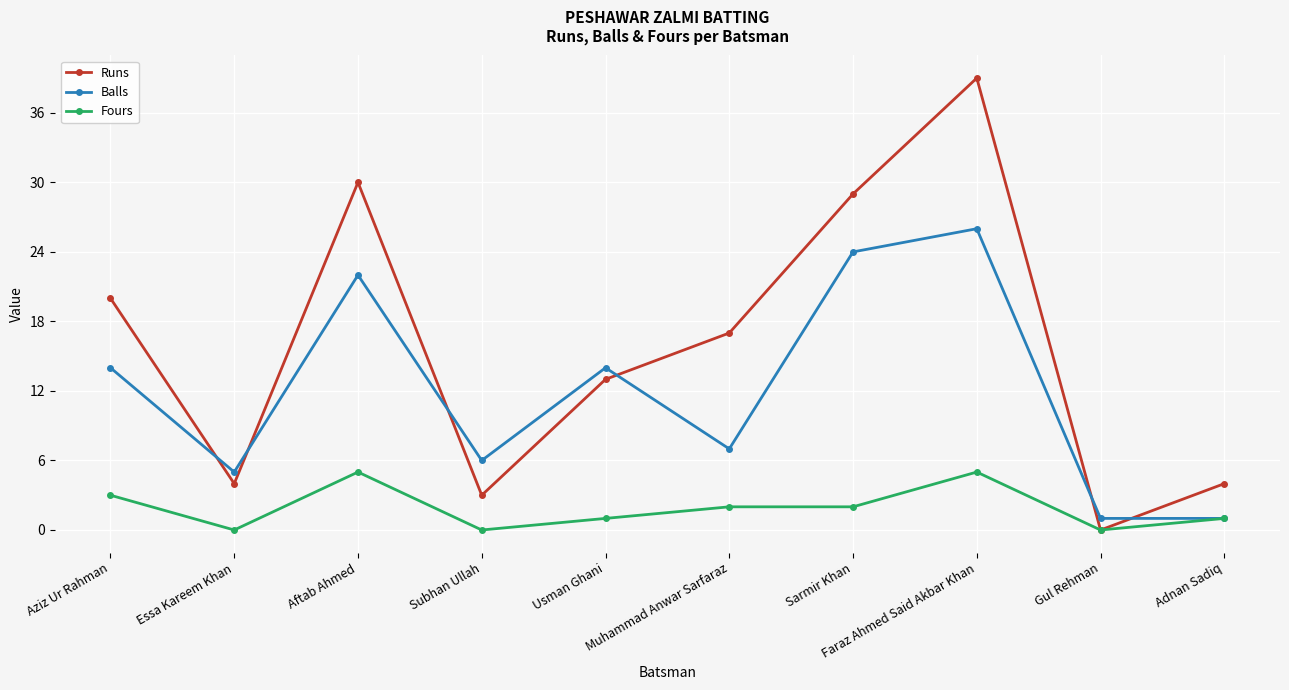

True or false: Runs and Balls cross at least once.

True